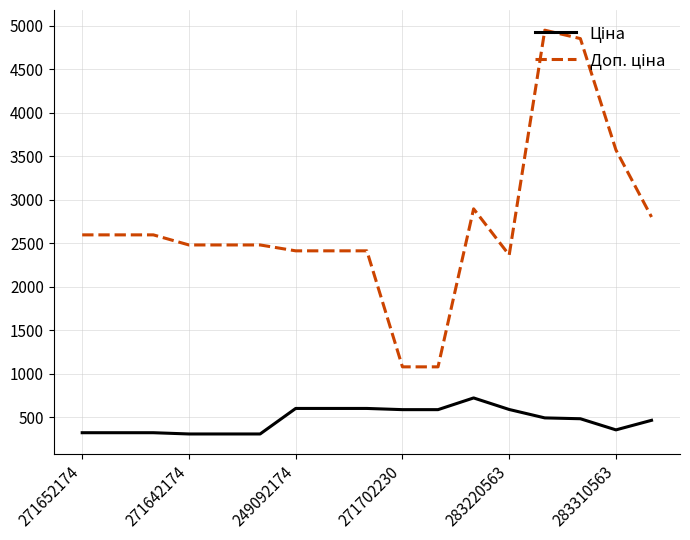

What is the greatest value displayed?

4950.4